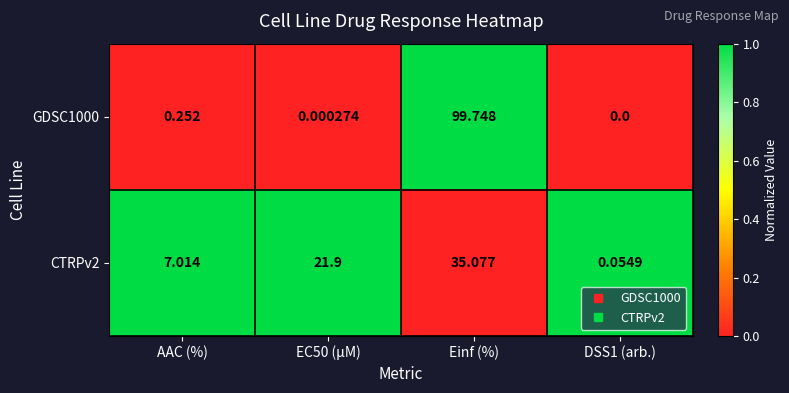

Where is GDSC1000 nearest to the value 49?

AAC (%)